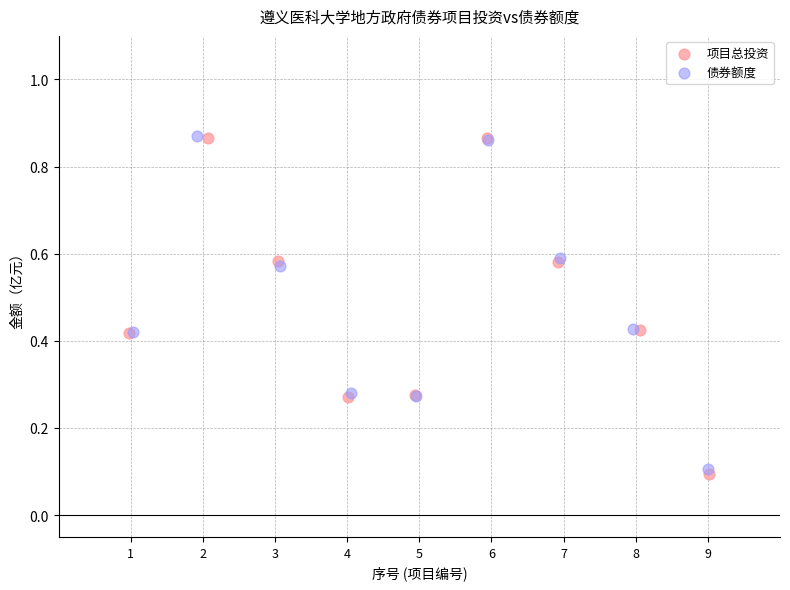

Which series has the largest Y range (max minus min)?

项目总投资